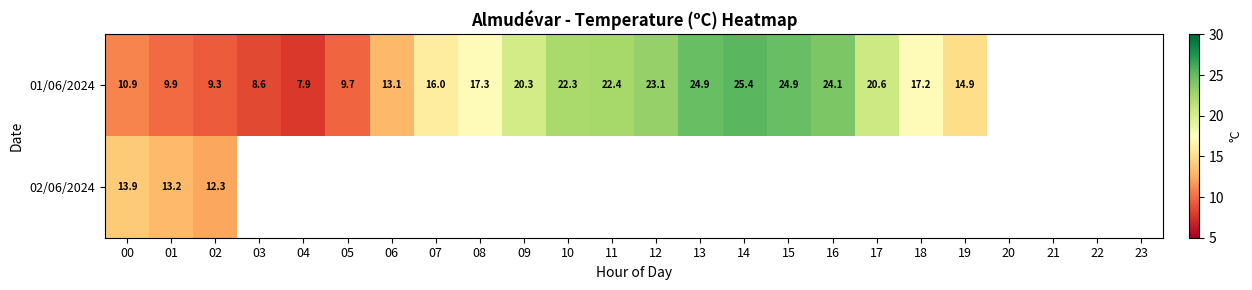

The 01/06/2024 series shows 16.8 at 00. True or false?

False